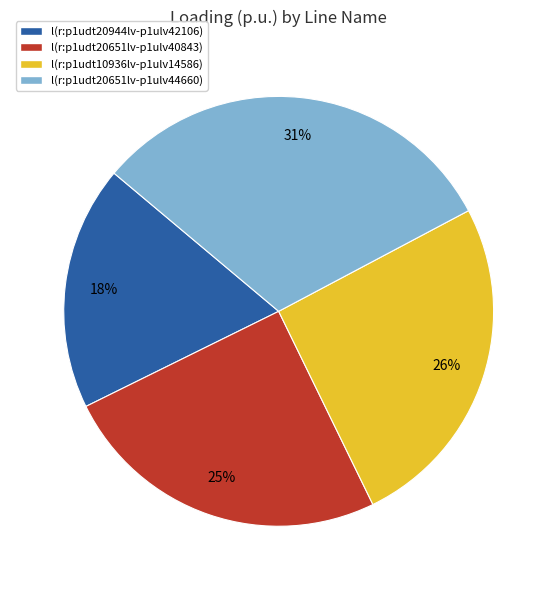

To the nearest percent, what is the difference between the largest and smallest slice percentages?

13%